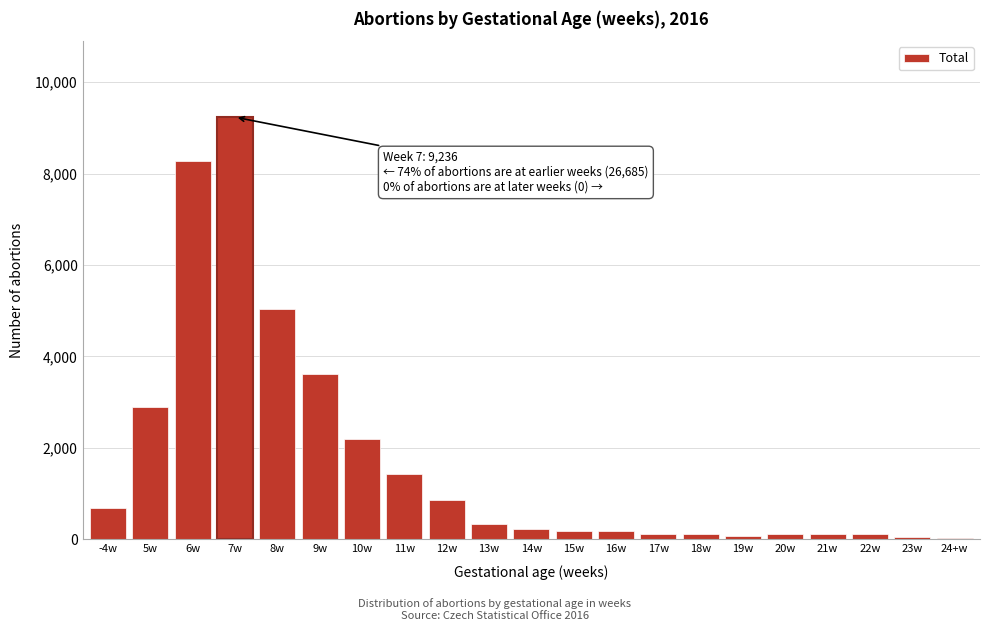

What is the greatest value displayed?

9236